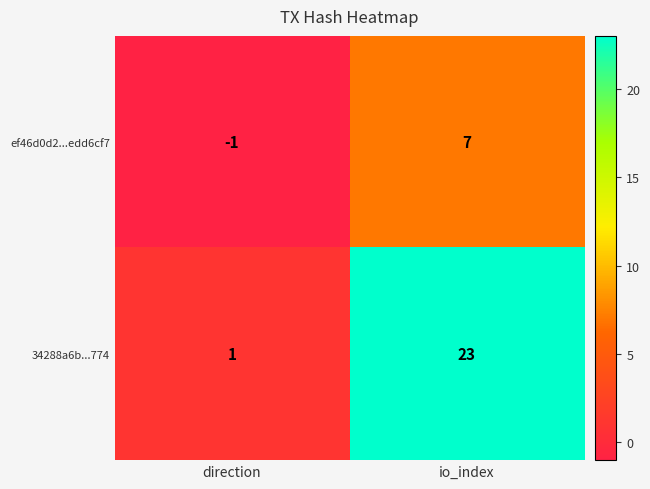

At how many categories does at least one series exceed 0?

2